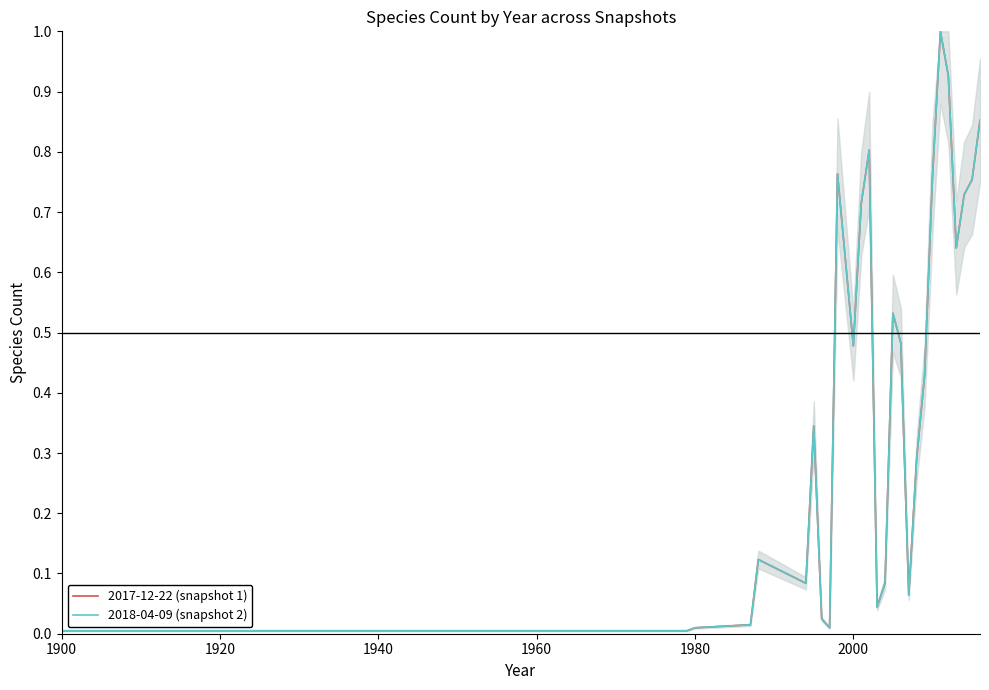

How many series are shown in this chart?

2